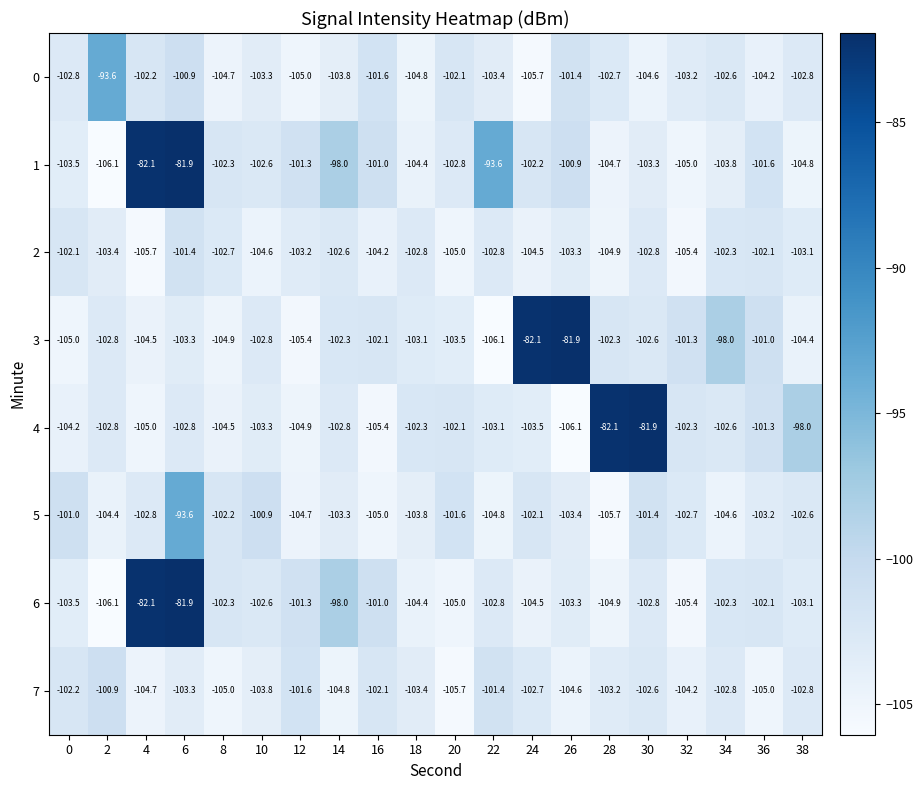

The 2 series shows -105.7 at 4. True or false?

True